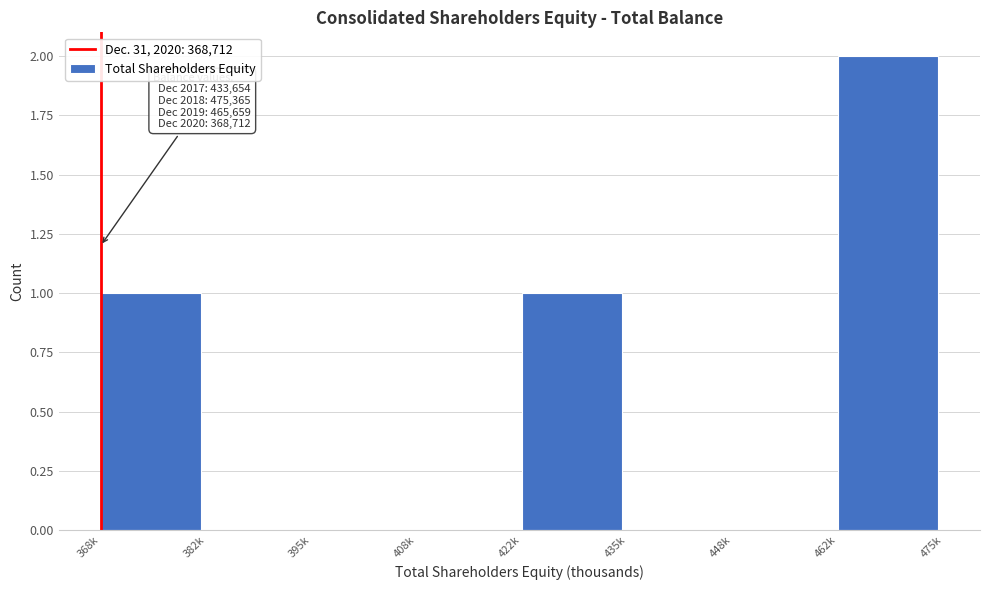

Reading left to right, extract all data points from this chart.

368k=1	382k=0	395k=0	408k=0	422k=1	435k=0	448k=0	462k=2